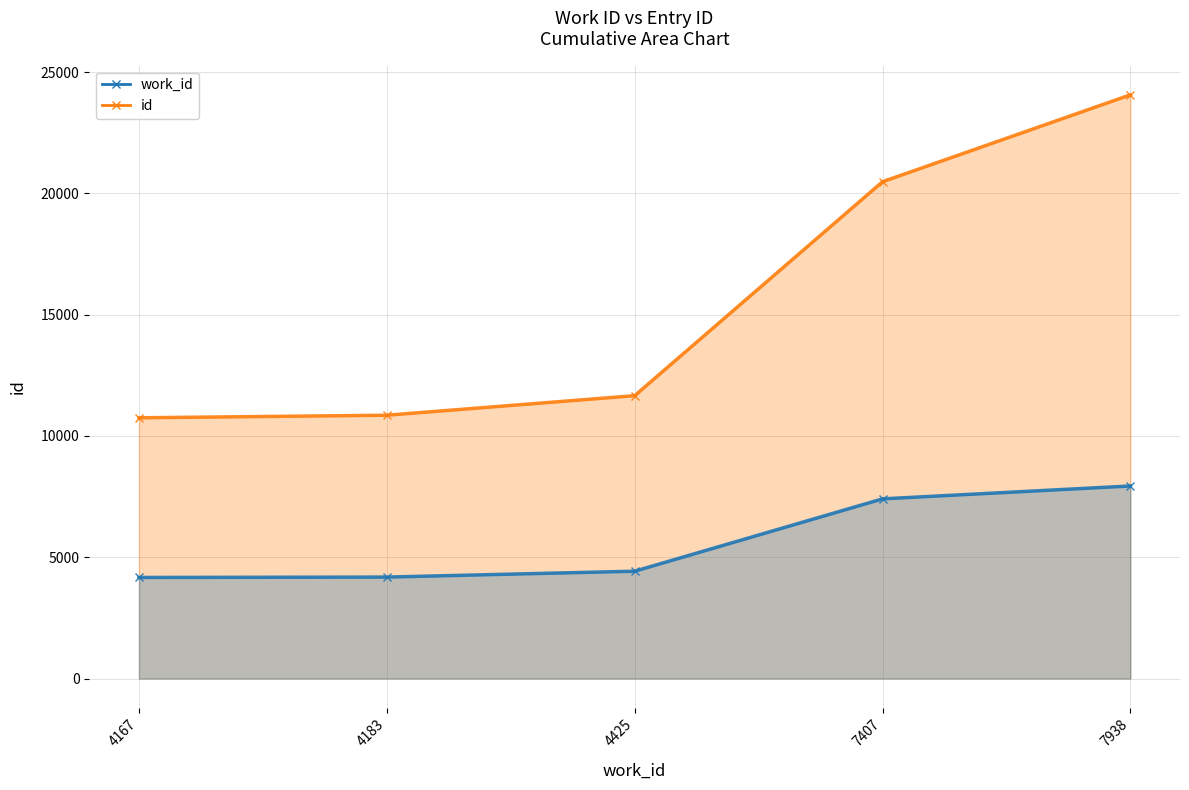

Count the number of data series in this chart.

2